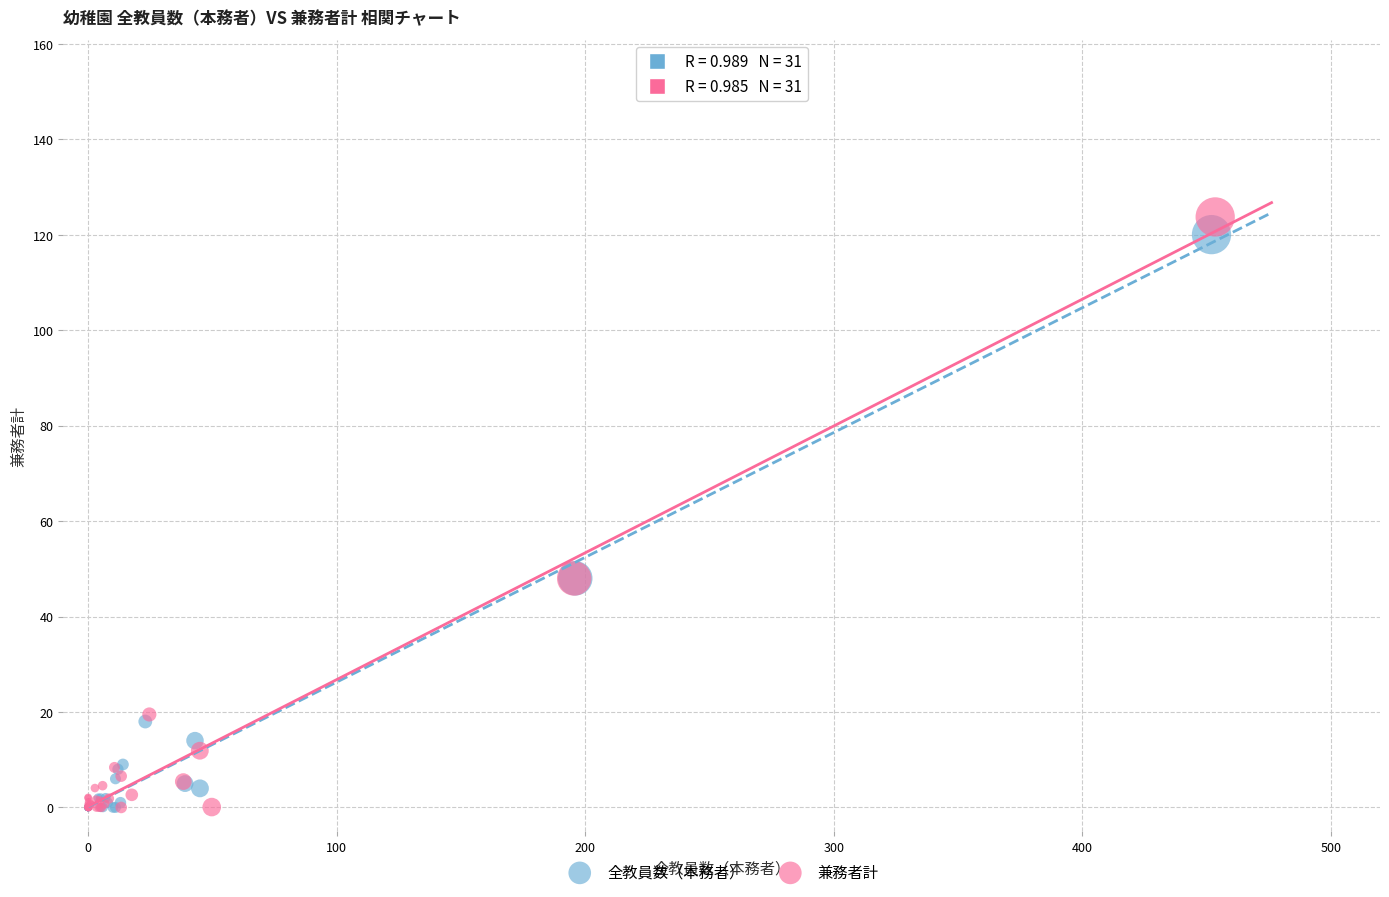

What are all the series names shown in the legend?

全教員数（本務者）, 兼務者計